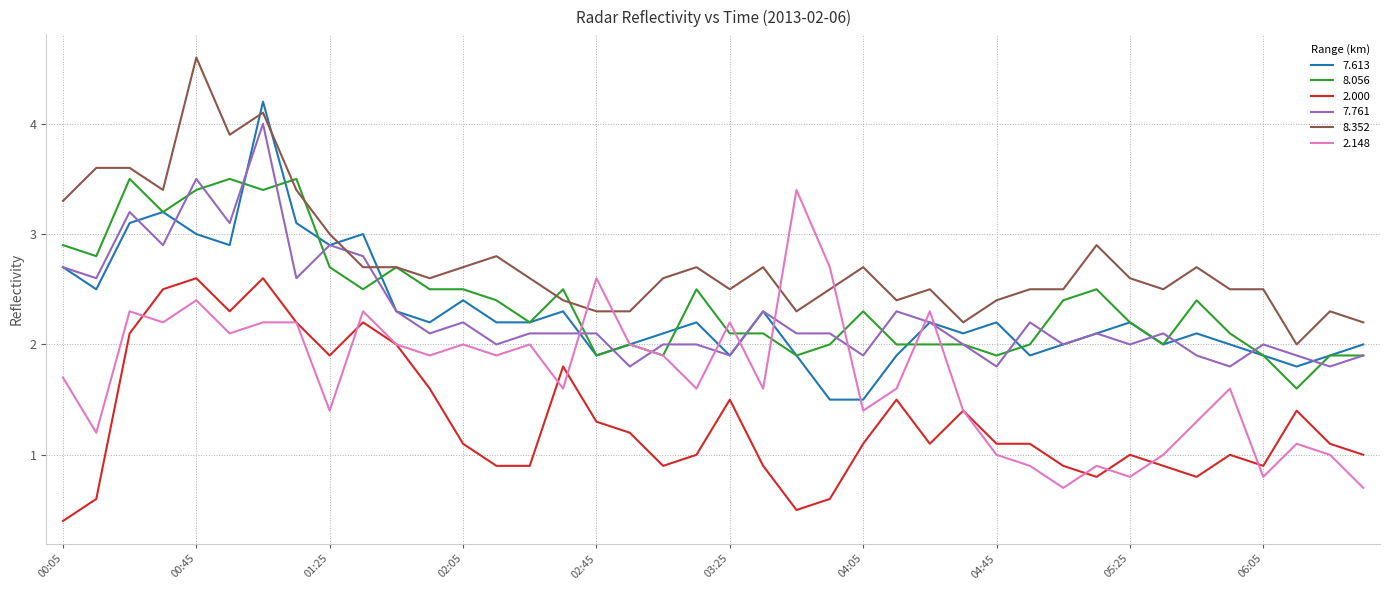

True or false: 7.613 and 8.352 intersect in this chart.

True